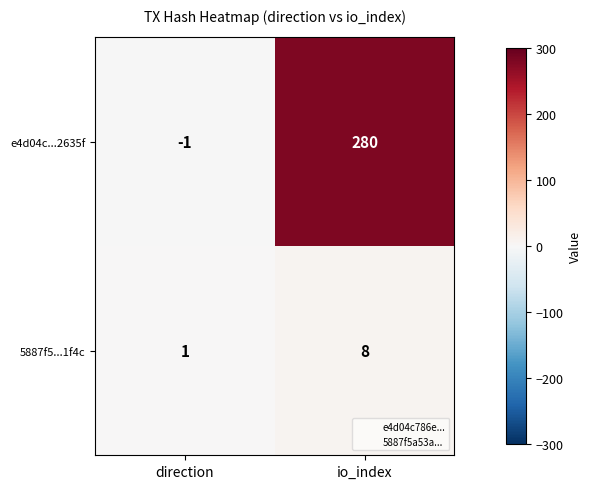

What is the smallest value displayed?

-1